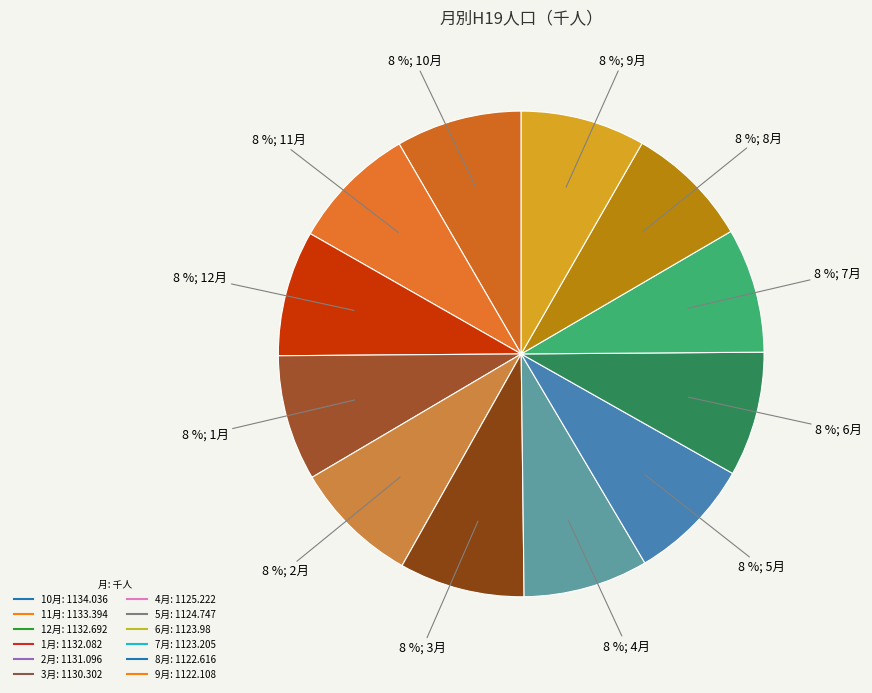

How many segments does this pie chart have?

12